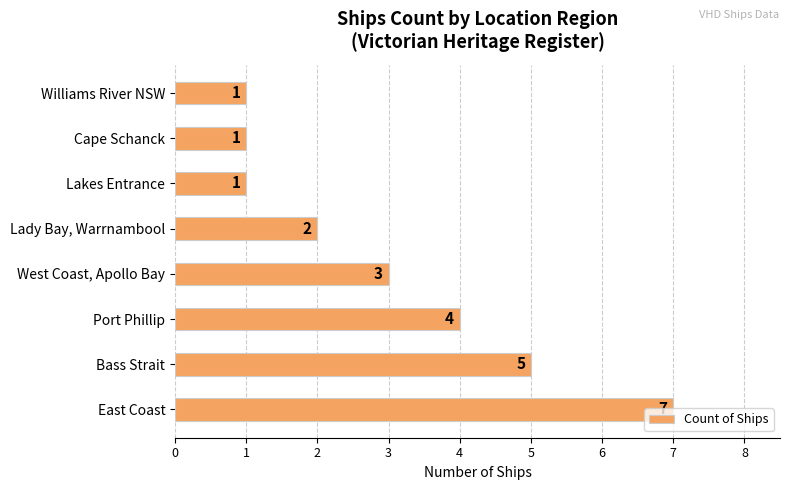

The value at Lady Bay, Warrnambool is 1. True or false?

False